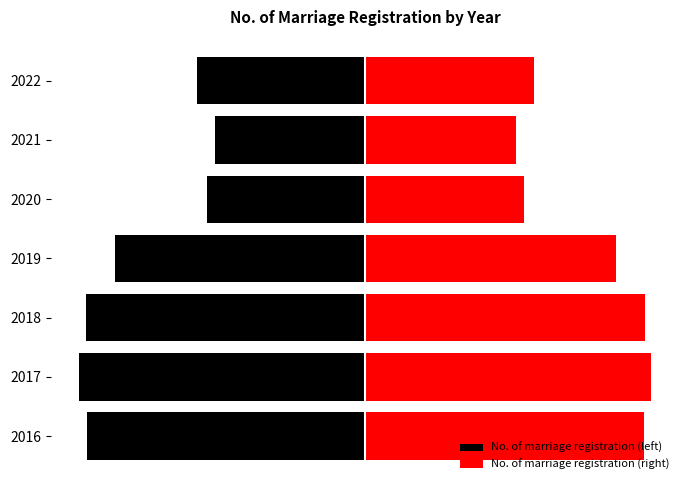

How many data points does each series have?

7